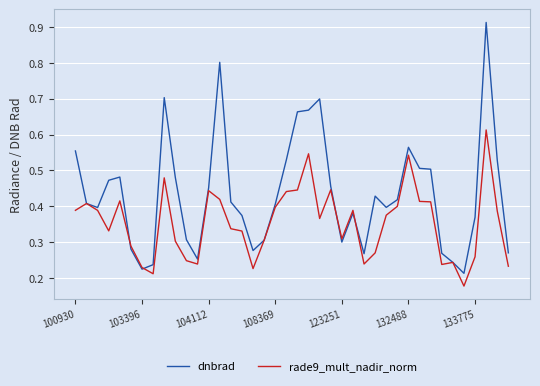

Rank the series by their maximum value, from highest to lowest.

dnbrad, rade9_mult_nadir_norm